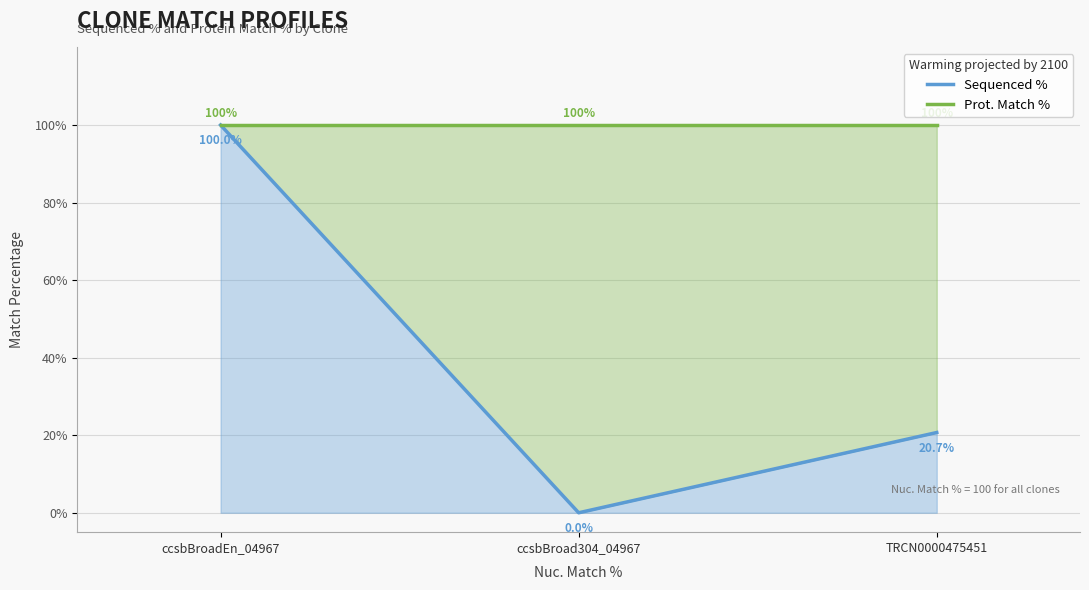

Reading left to right, what are all the values shown in this chart?

Sequenced %: ccsbBroadEn_04967=100.0	ccsbBroad304_04967=0.0	TRCN0000475451=20.7
Prot. Match %: ccsbBroadEn_04967=100.0	ccsbBroad304_04967=100.0	TRCN0000475451=100.0